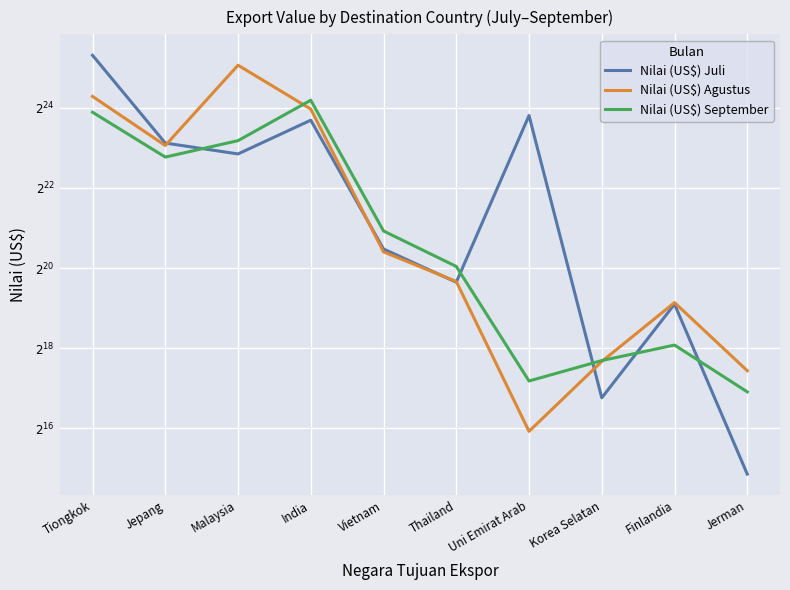

List the labels in order of Nilai (US$) September value, smallest first.

Jerman, Uni Emirat Arab, Korea Selatan, Finlandia, Thailand, Vietnam, Jepang, Malaysia, Tiongkok, India